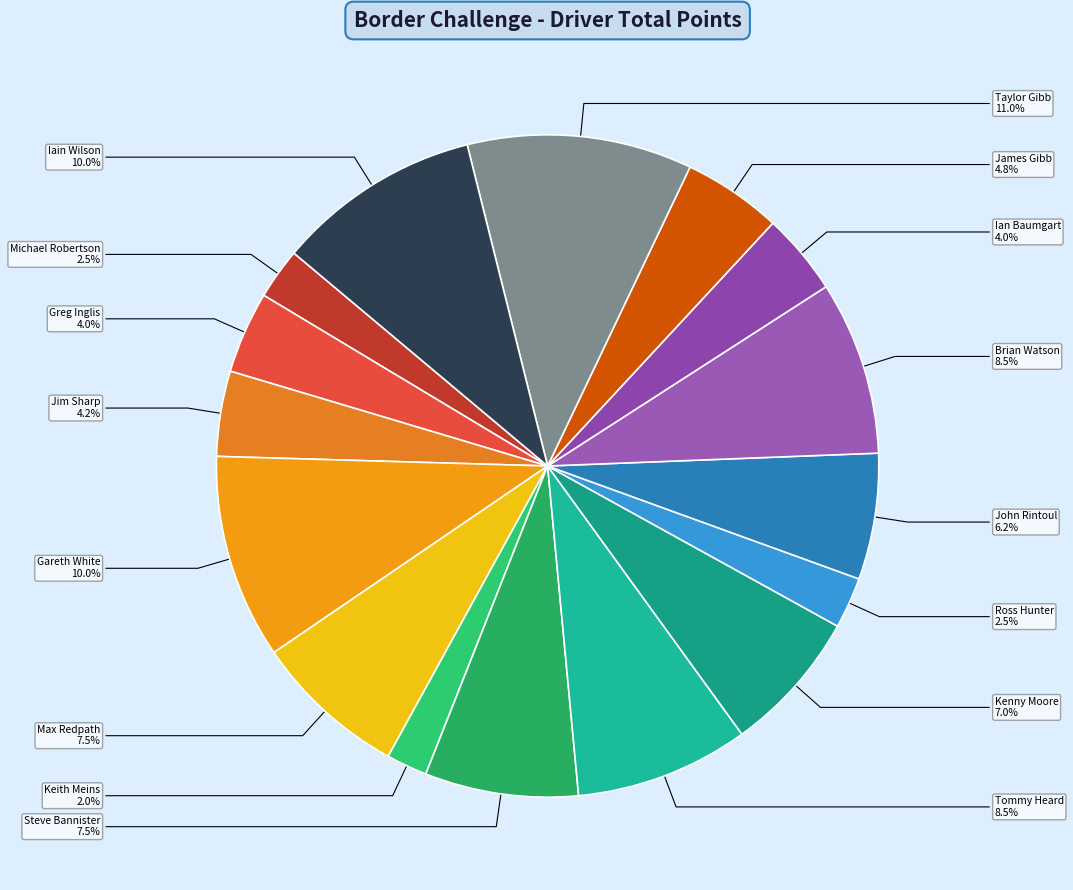

What percentage is the Jim Sharp slice, to the nearest percent?

4%